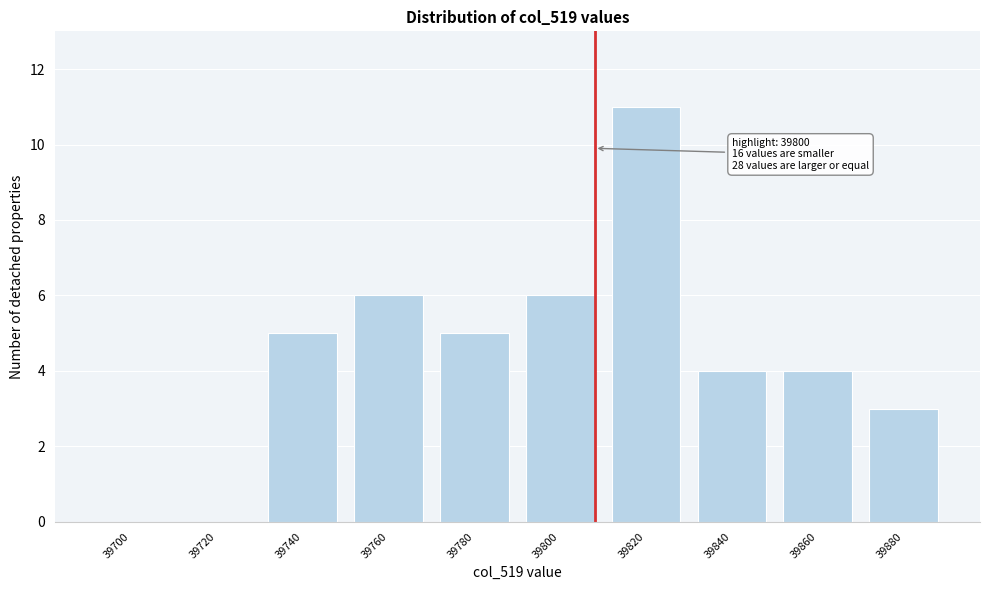

Reading left to right, list all the values displayed in this chart.

39700=0	39720=0	39740=5	39760=6	39780=5	39800=6	39820=11	39840=4	39860=4	39880=3